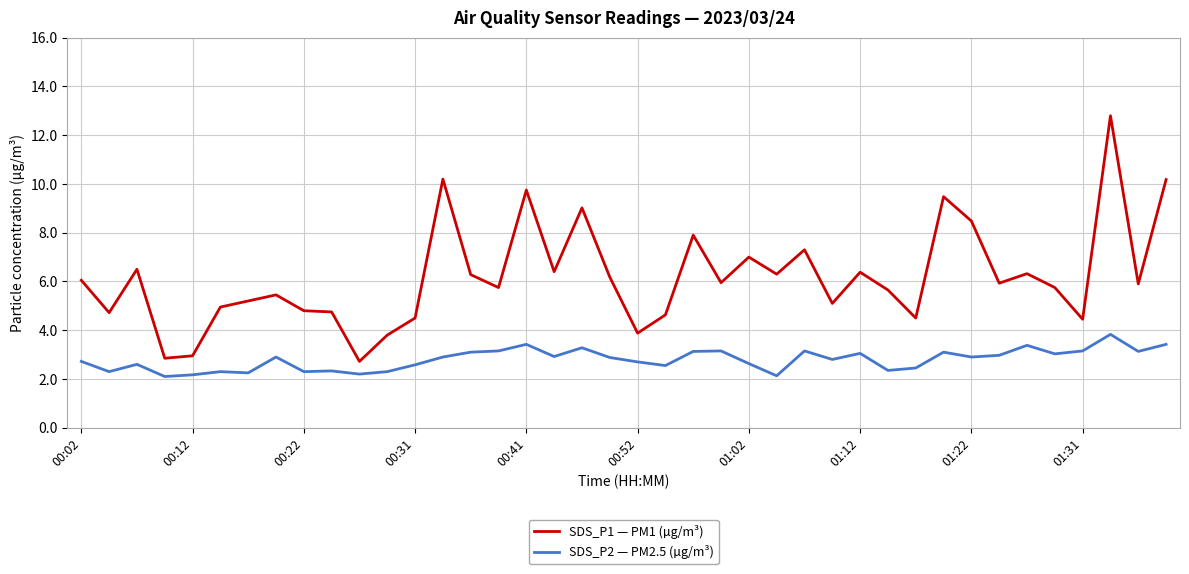

What is the minimum value shown in the chart?

2.1